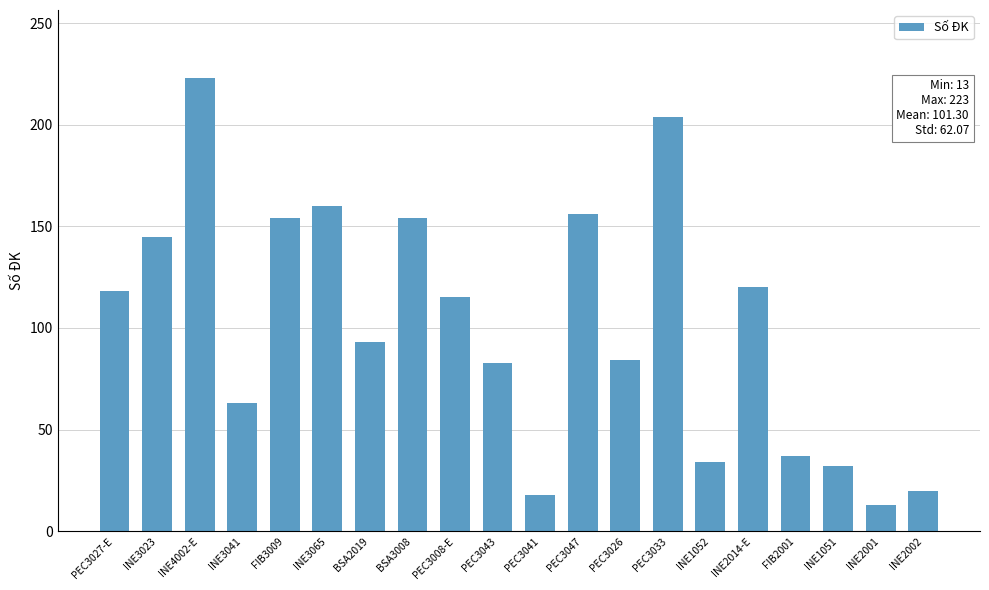

What is the label of the 8th bar from the left?

BSA3008